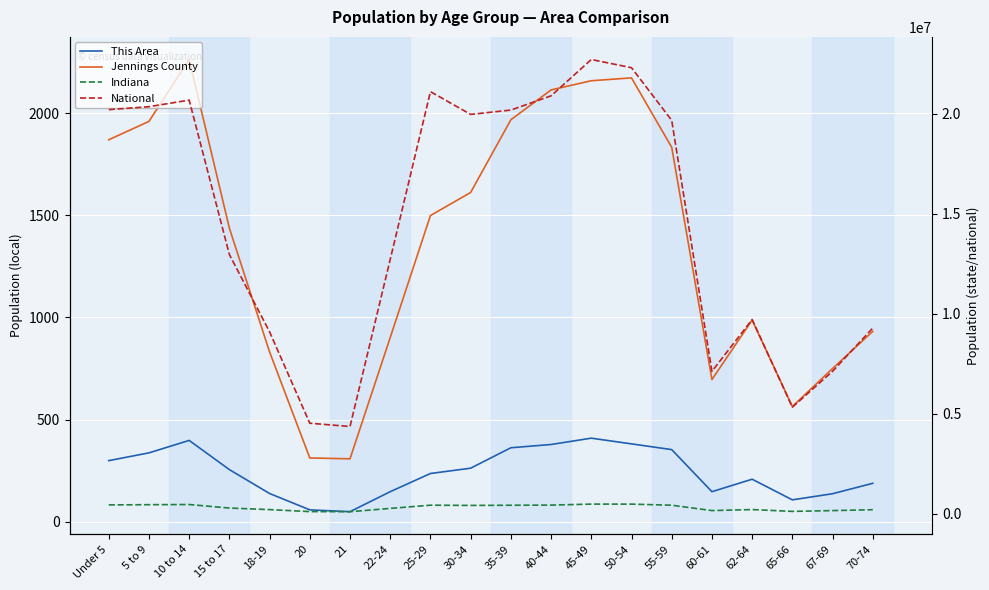

How many values in the Indiana series are below 407815?

10